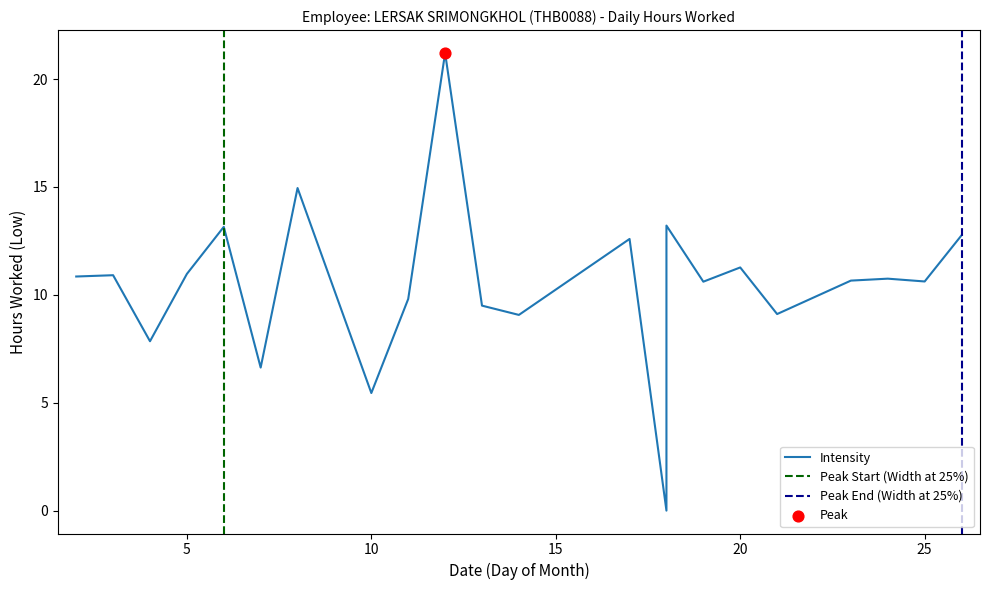

What is the change in value from 3 to 21?

-1.8